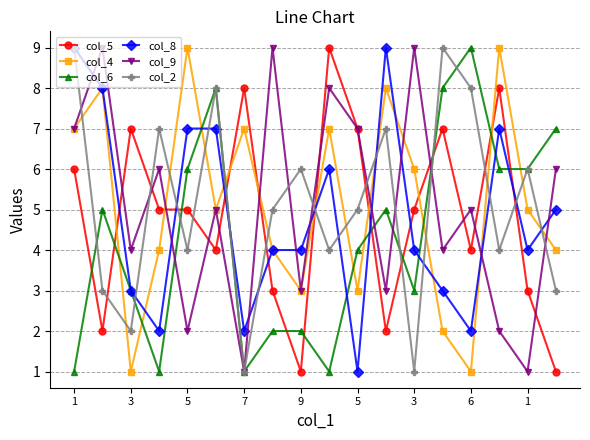

True or false: col_5 and col_6 intersect in this chart.

True